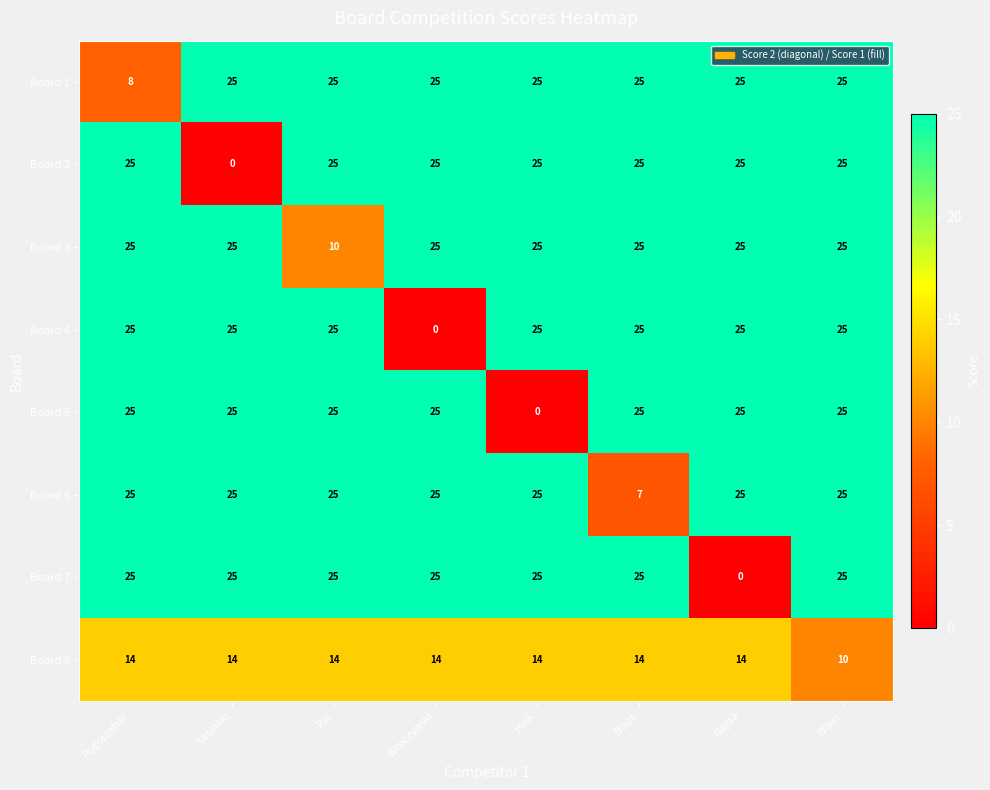

How many values in Board 2 are above zero?

7